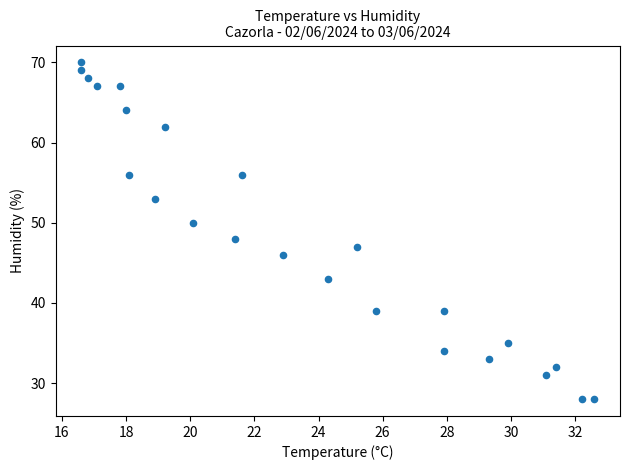

What is the range of Y values (max minus min)?

42